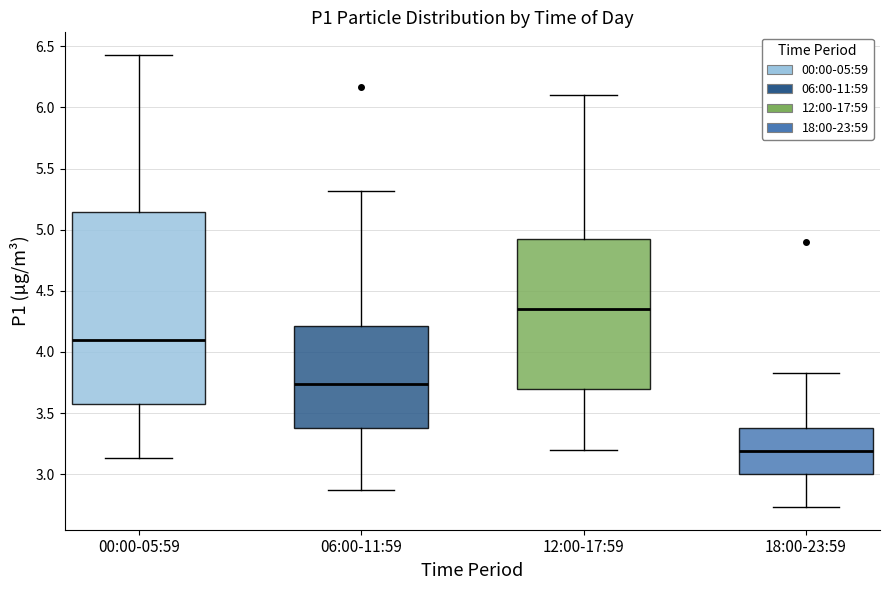

Reading left to right, transcribe this box plot: for each box, give where its median line is, the range the box spans, and where its two whiskers end, as read against the y-axis. The values are not printed on the chart, so give them approximately, as read against the axis.

00:00-05:59: median 4.10, box 3.60 to 5.15, whiskers 3.15 to 6.45
06:00-11:59: median 3.75, box 3.40 to 4.20, whiskers 2.85 to 5.30
12:00-17:59: median 4.35, box 3.70 to 4.95, whiskers 3.20 to 6.10
18:00-23:59: median 3.20, box 3.00 to 3.40, whiskers 2.75 to 3.85